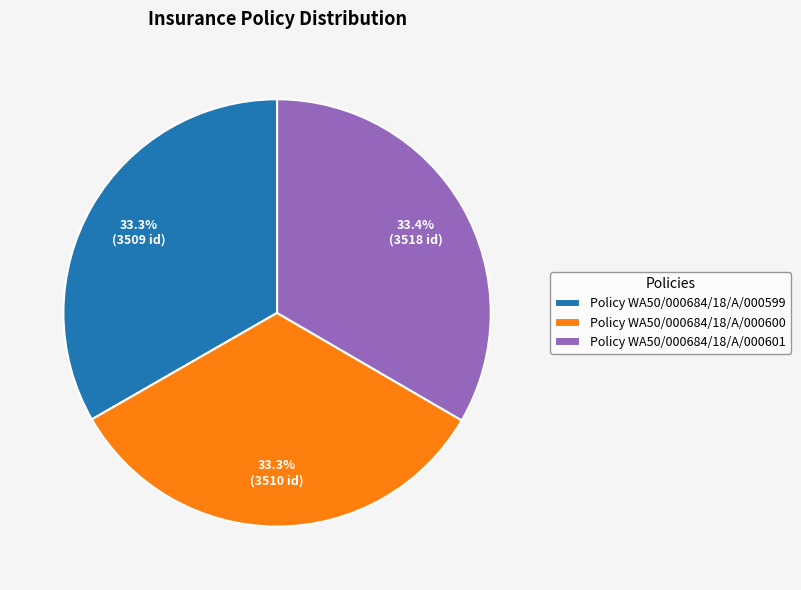

Approximately how many times larger is the value at Policy WA50/000684/18/A/000599 compared to Policy WA50/000684/18/A/000601?

1.0